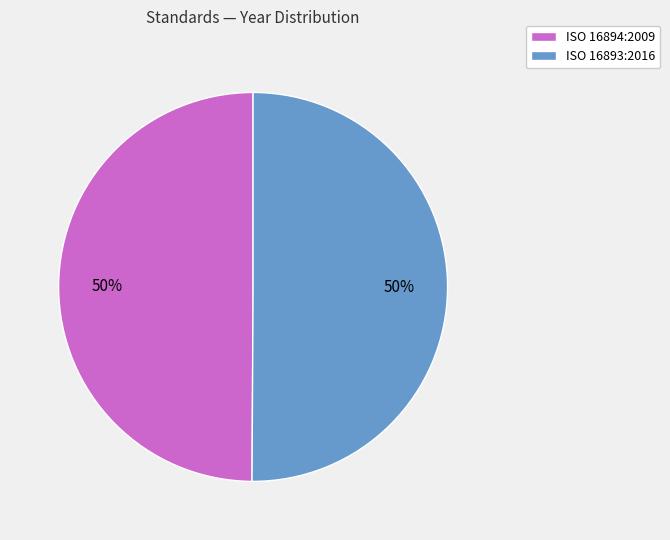

What percentage is the ISO 16894:2009 slice, to the nearest percent?

50%